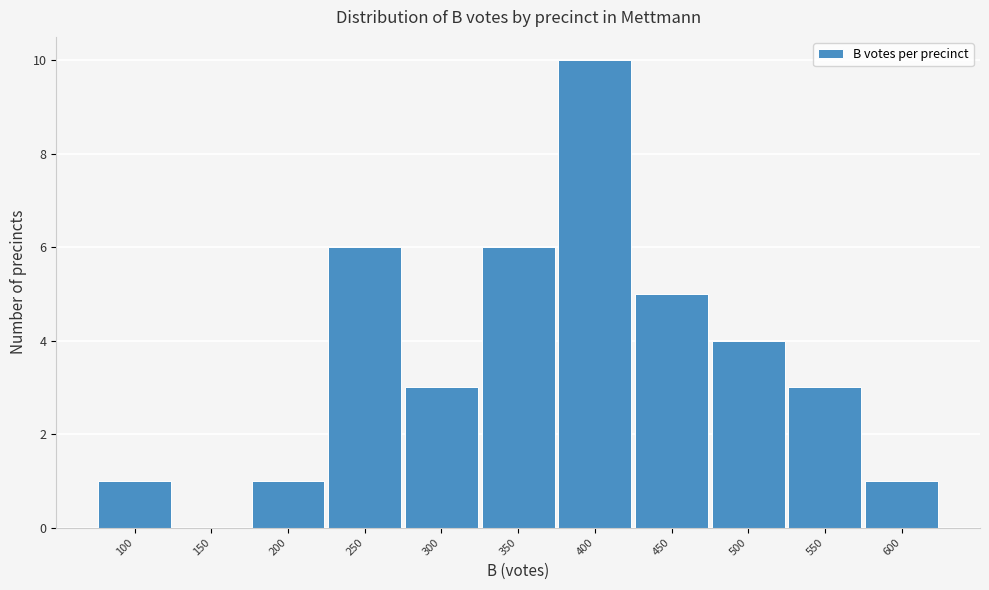

Reading left to right, what are all the values shown in this chart?

100=1	150=0	200=1	250=6	300=3	350=6	400=10	450=5	500=4	550=3	600=1